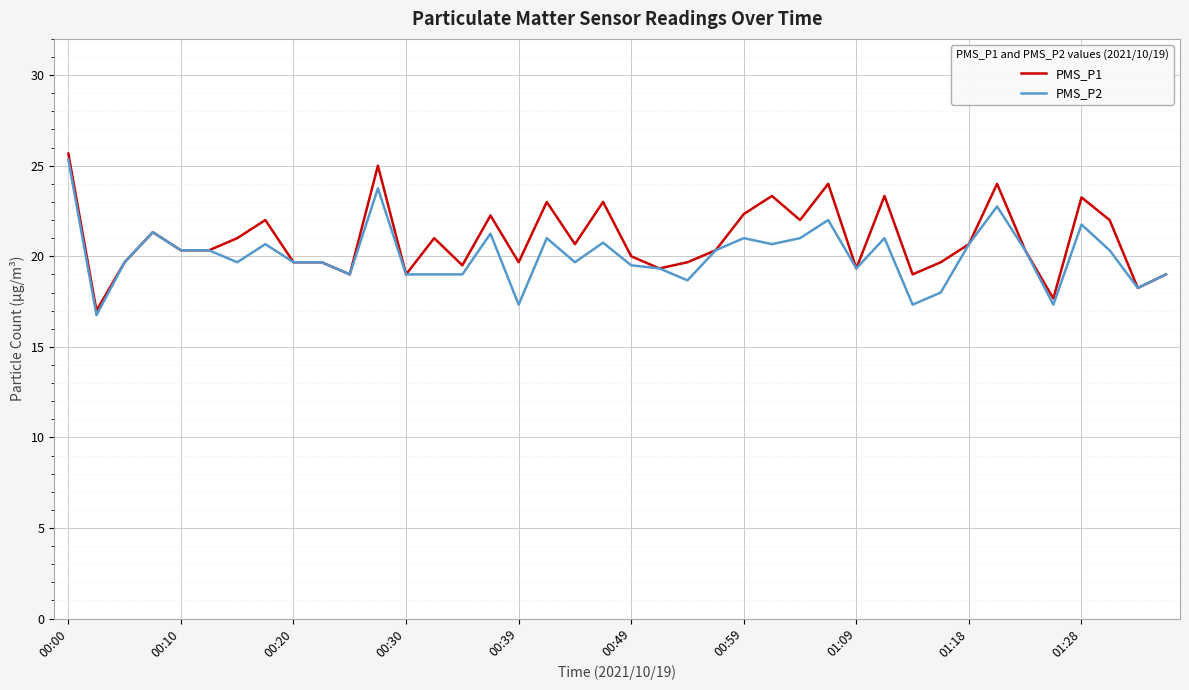

What is the highest value of the PMS_P2 series?

25.3